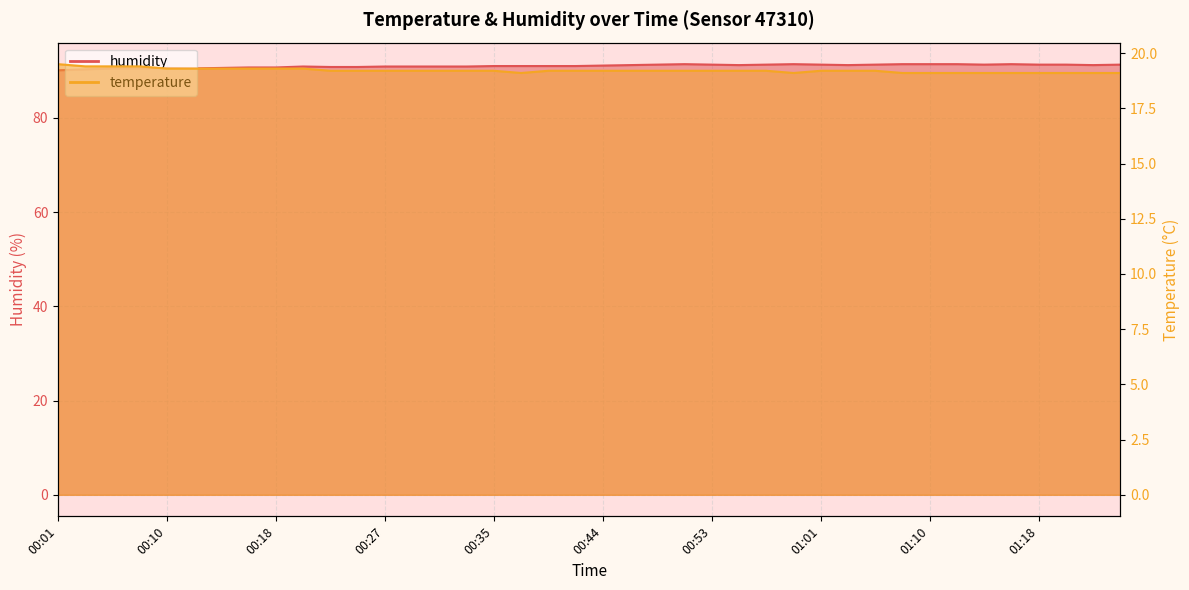

True or false: temperature has more than 0 interior local peaks.

False